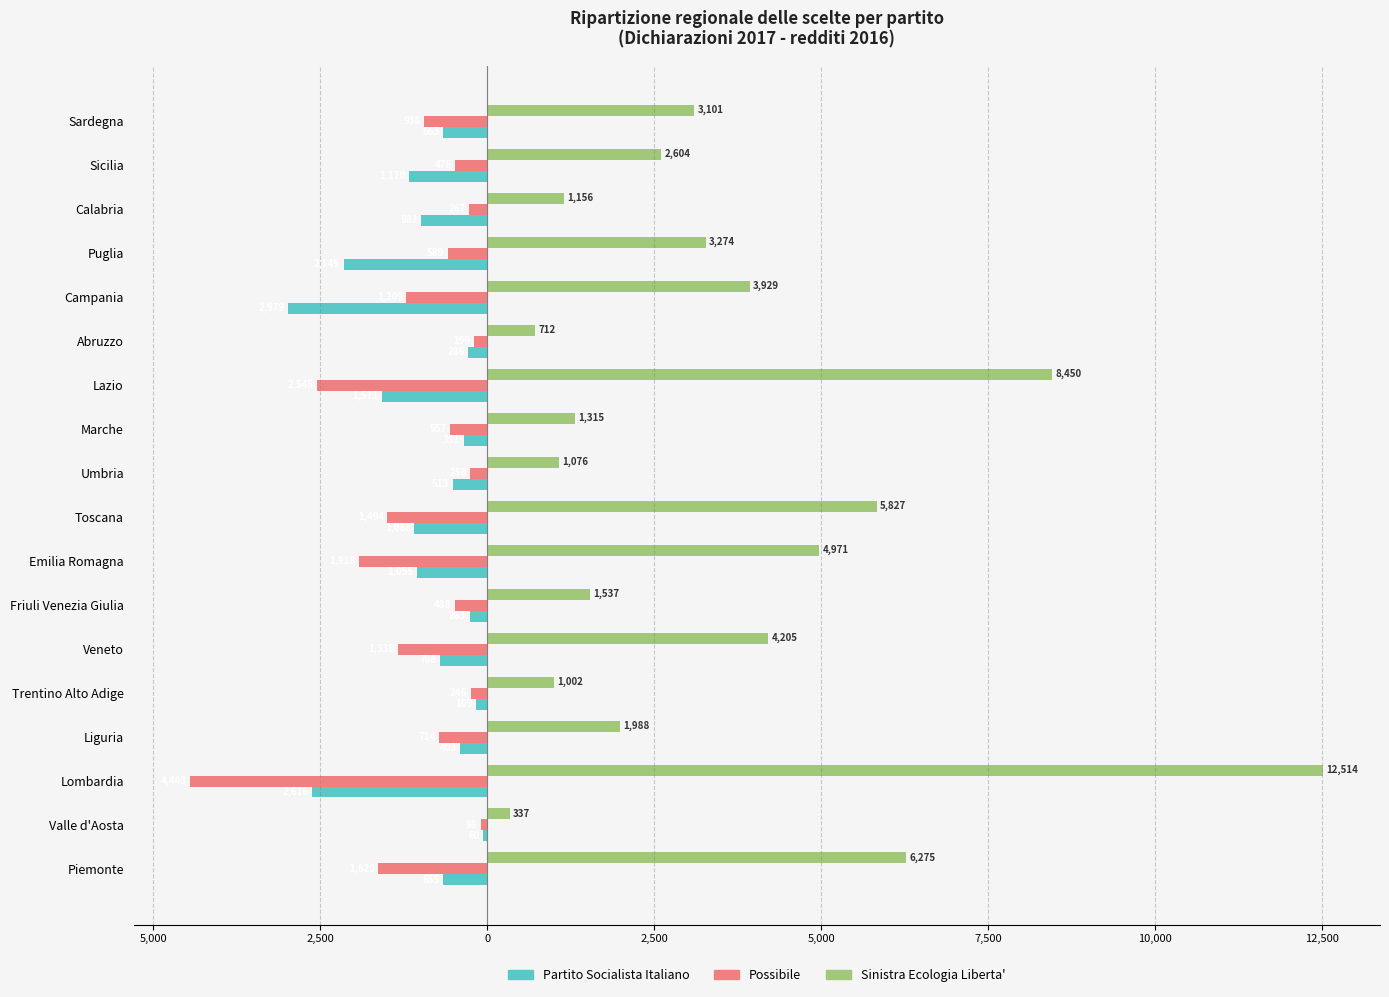

What are all the series names shown in the legend?

Partito Socialista Italiano, Possibile, Sinistra Ecologia Liberta'